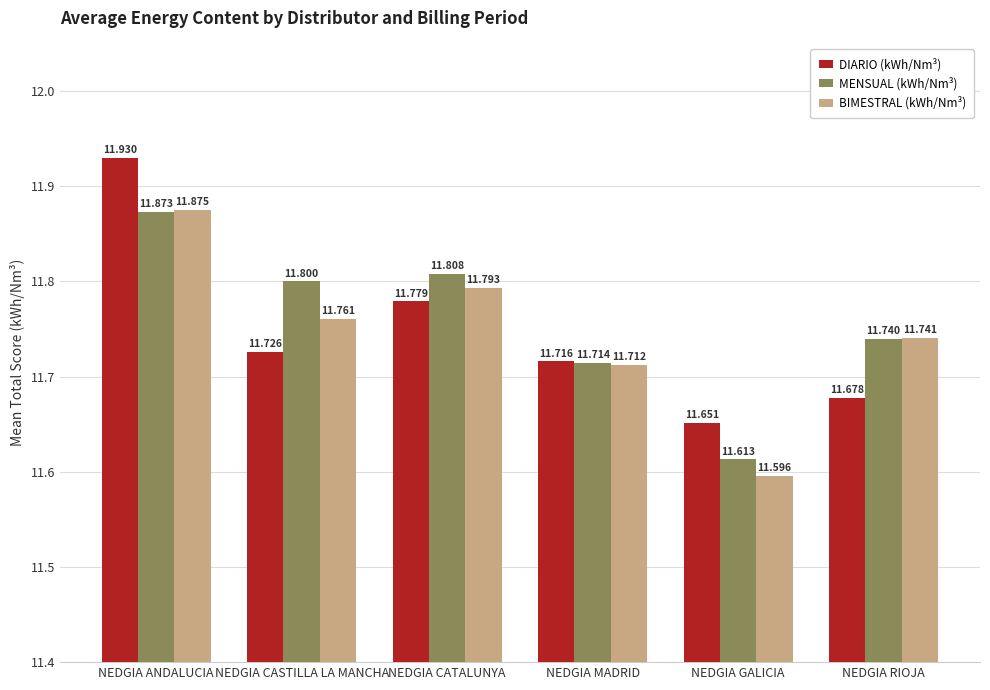

What is the difference between the maximum and minimum values in the DIARIO (kWh/Nm³) series?

0.3